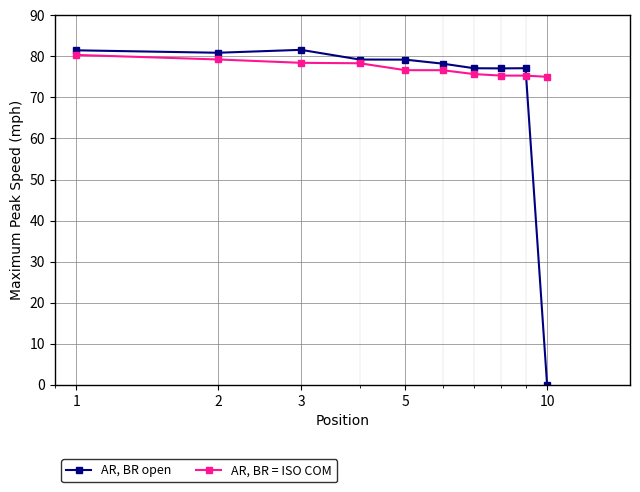

What is the difference between the second highest and second lowest values in the AR, BR = ISO COM series?

3.9